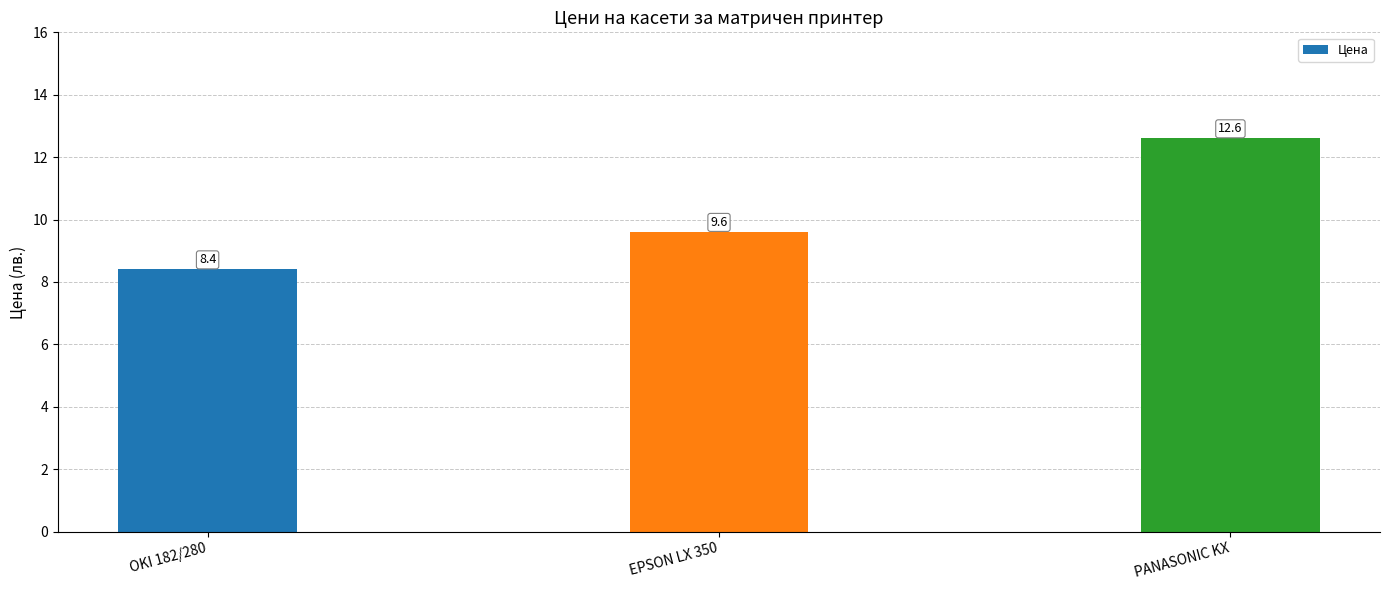

What position from the left is OKI 182/280?

1